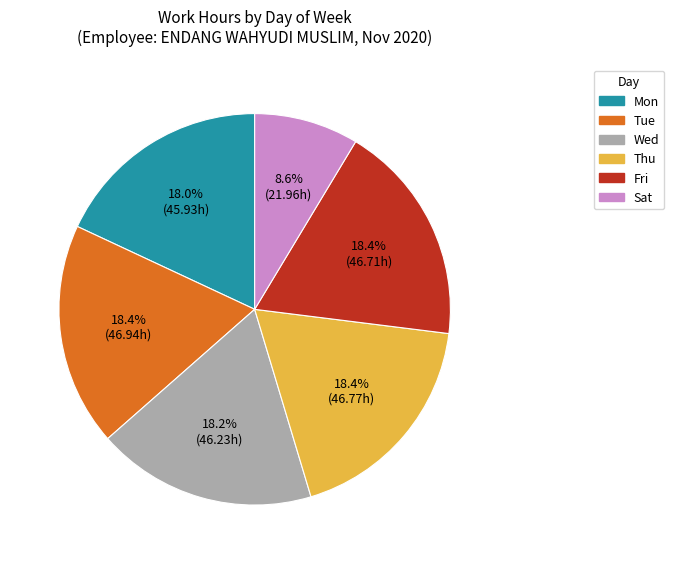

Is there any slice that represents more than half of the pie?

No